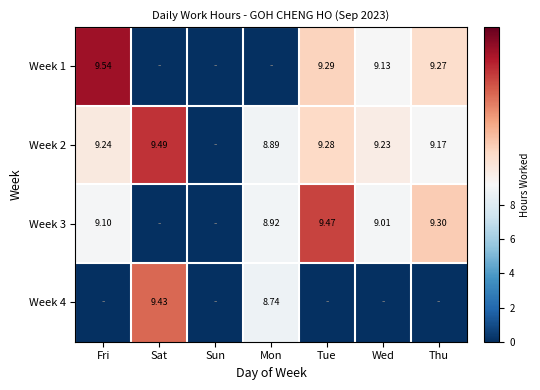

Which label corresponds to the largest value in the chart?

Fri